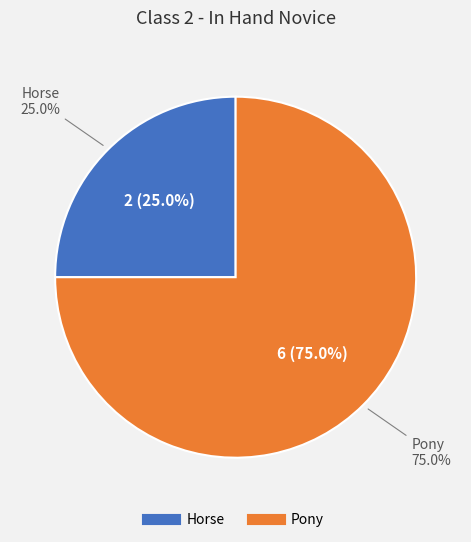

Do Horse and Pony together represent more than half of the pie?

Yes